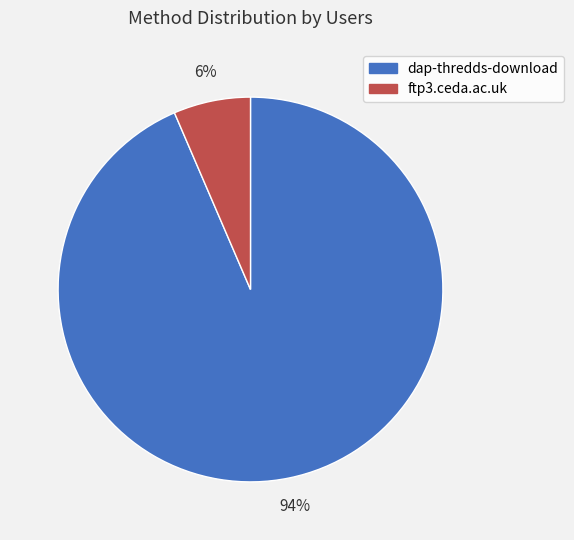

What is the majority slice?

dap-thredds-download